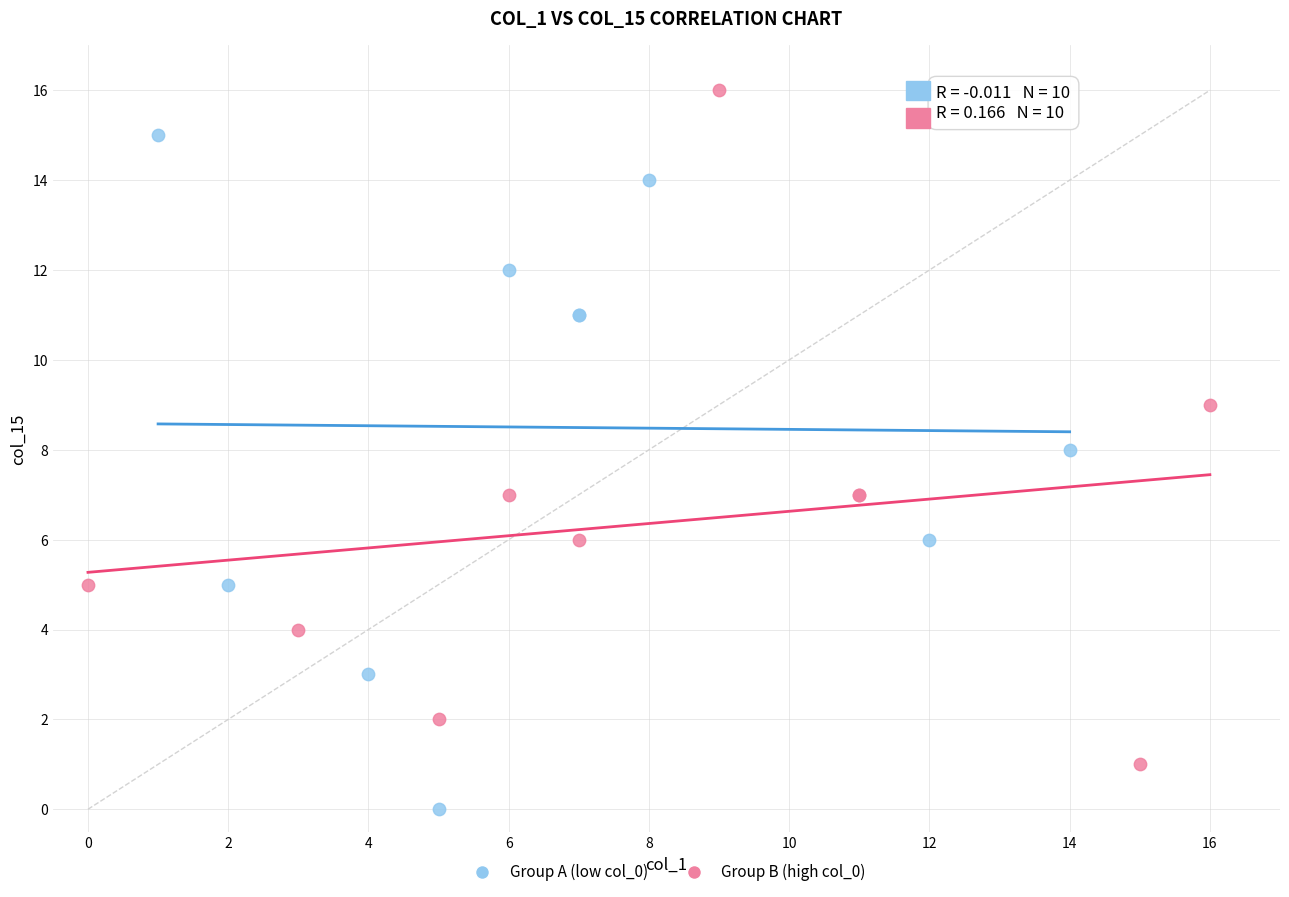

Which series contains the lowest Y value?

Group A (low col_0)